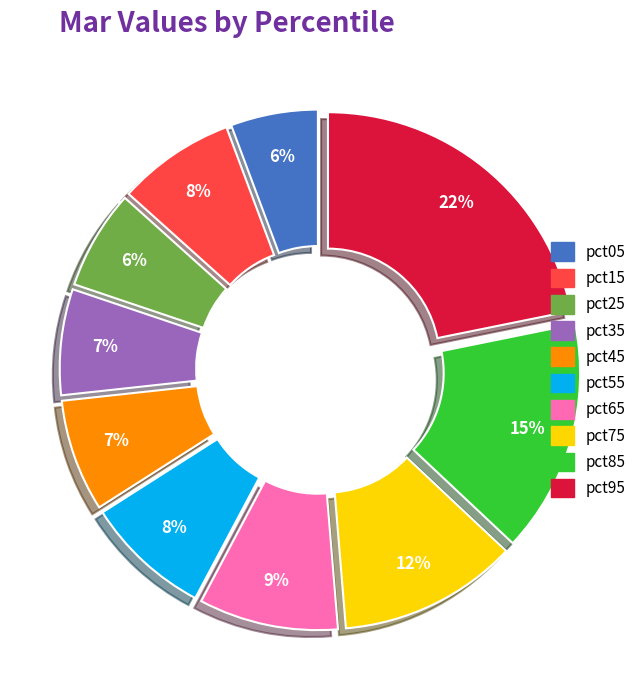

How many segments does this pie chart have?

10